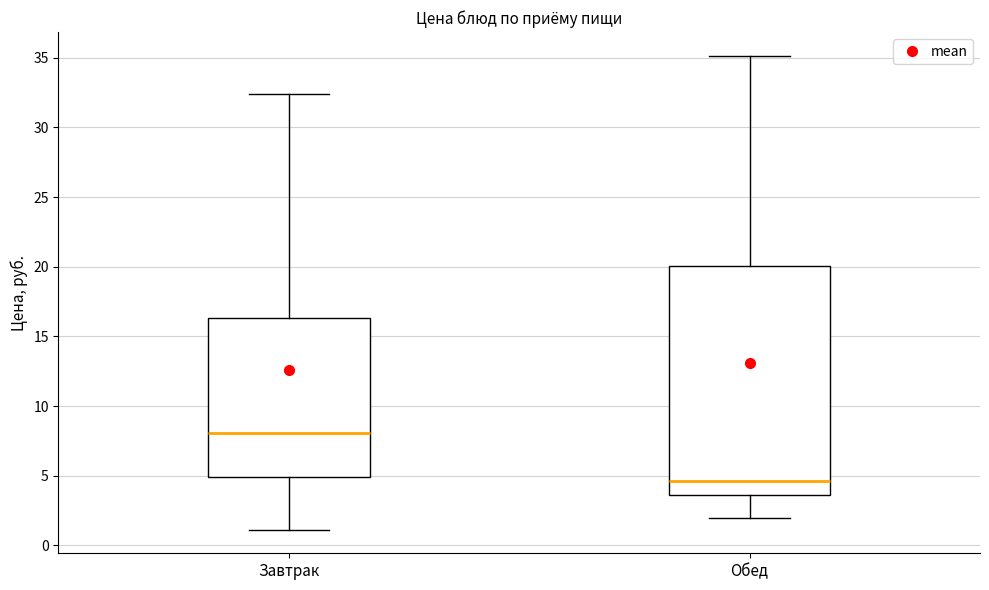

Reading left to right, read every box against the y-axis: the position of its median line, the range the box covers, and the ends of its whiskers. The values are not printed on the chart, so give them approximately, as read against the axis.

Завтрак: median 8.0, box 5.0 to 16.5, whiskers 1.0 to 32.5
Обед: median 4.5, box 3.5 to 20.0, whiskers 2.0 to 35.0